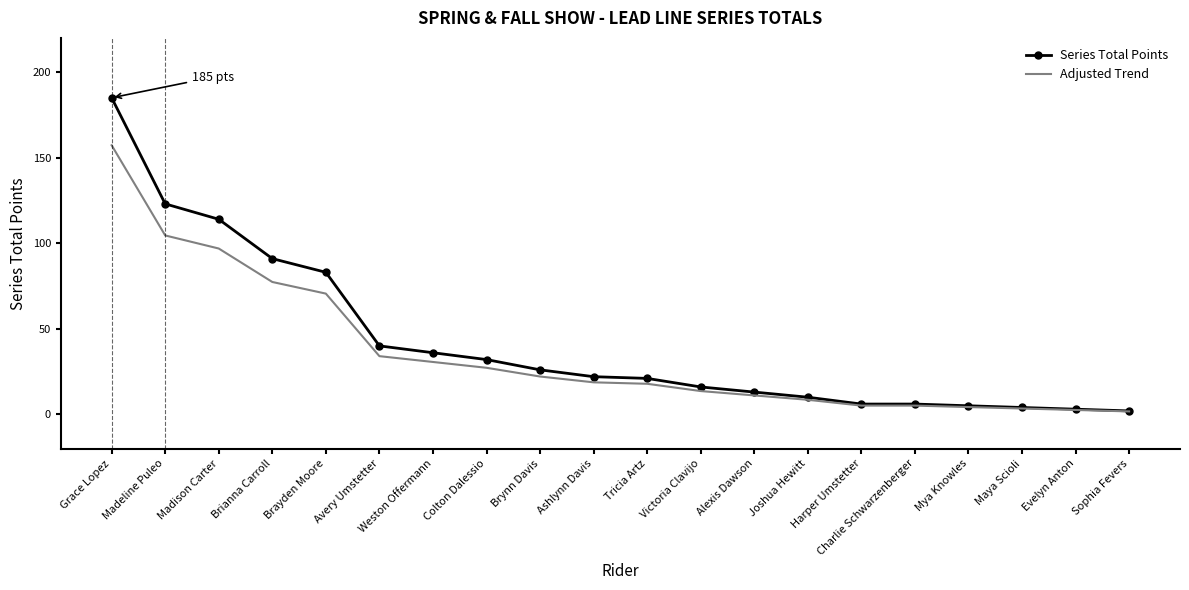

Is the value of Series Total Points at Tricia Artz greater than the value of Adjusted Trend at Sophia Fevers?

Yes